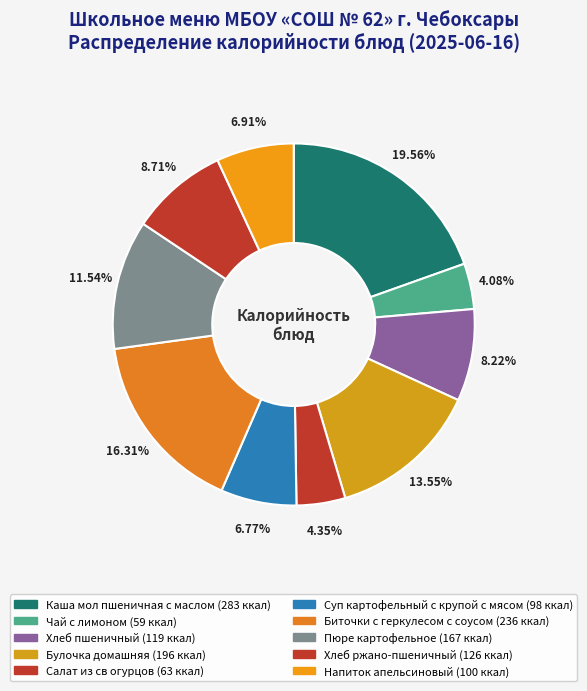

To the nearest percent, what is the average slice percentage?

10%